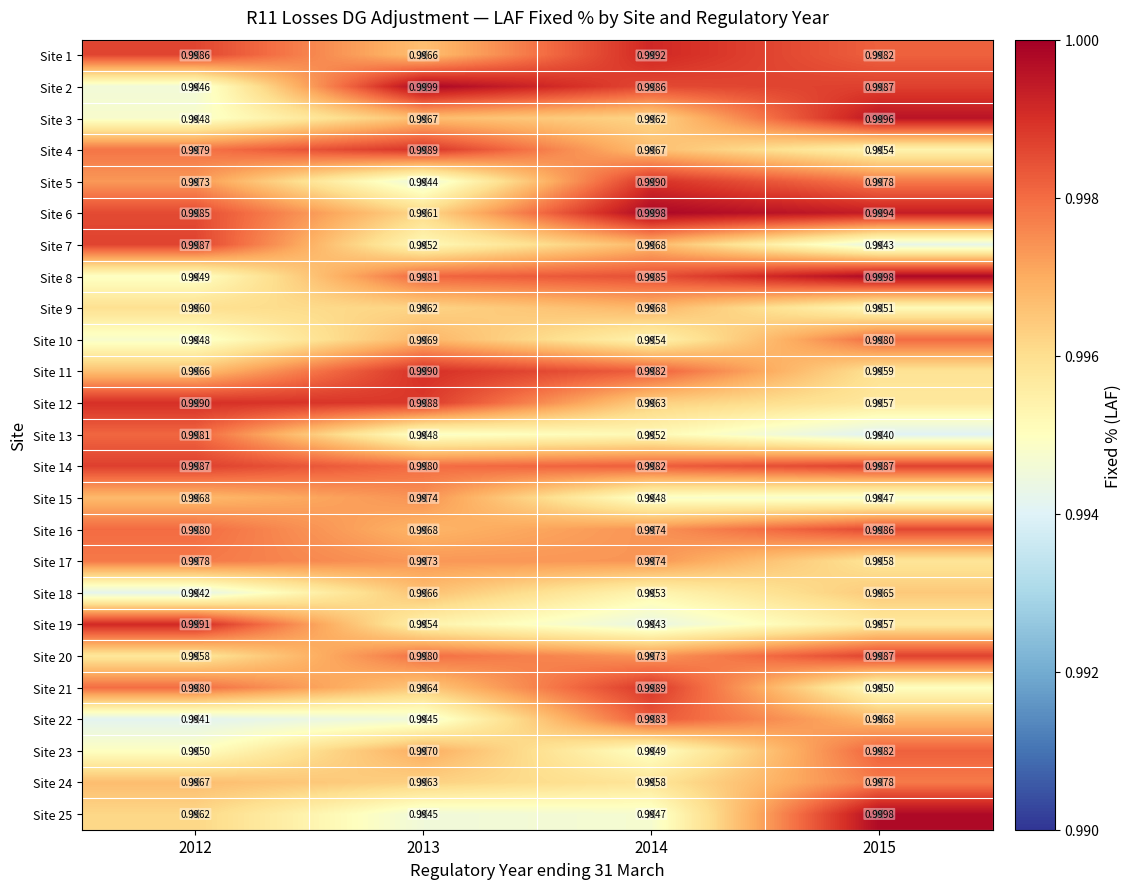

Is the value of Site 2 at 2014 greater than the value of Site 24 at 2015?

Yes